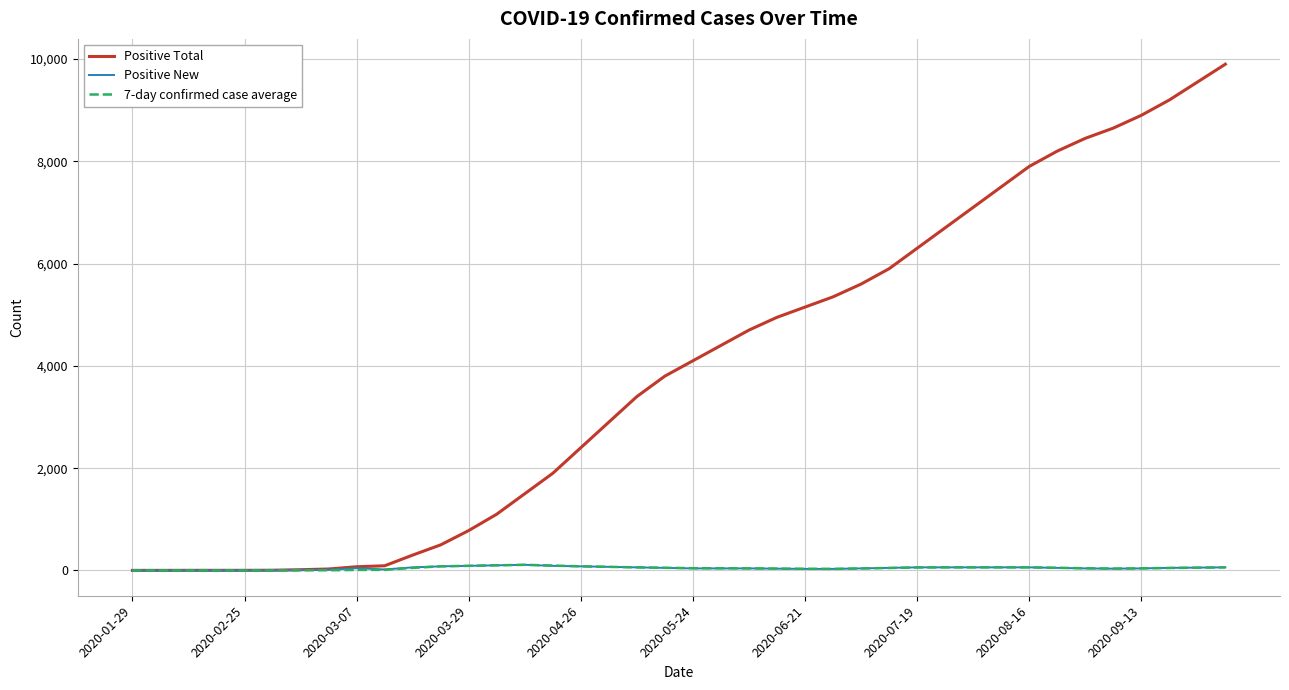

Which series has the largest total across all categories?

Positive Total